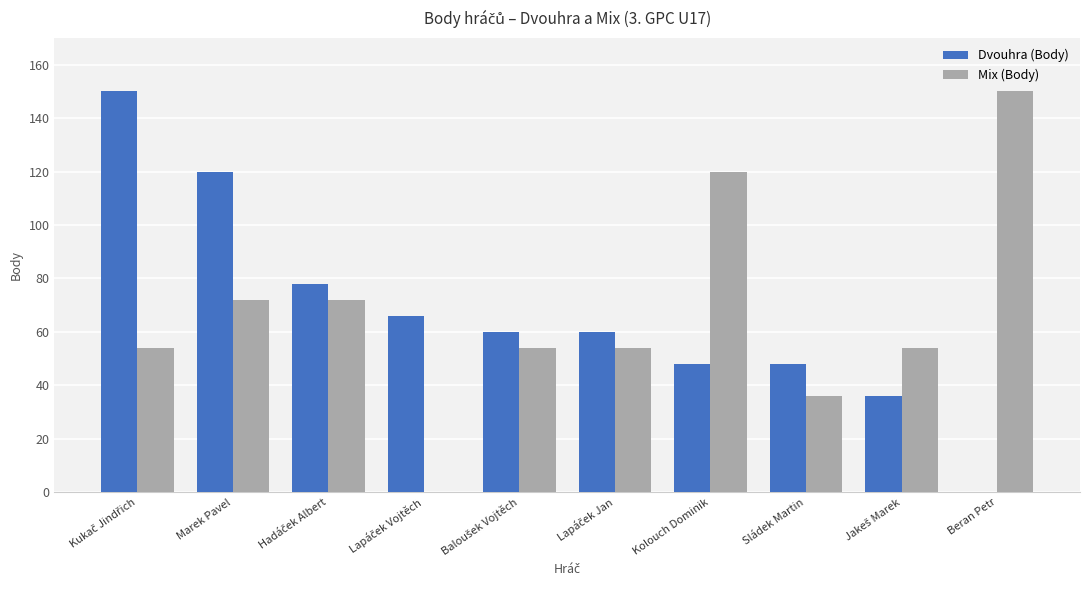

How many groups of bars are there?

10